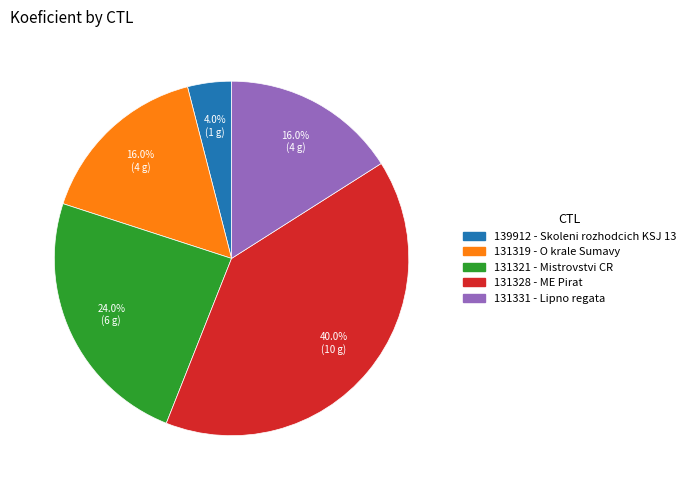

What is the largest slice in the pie chart?

131328